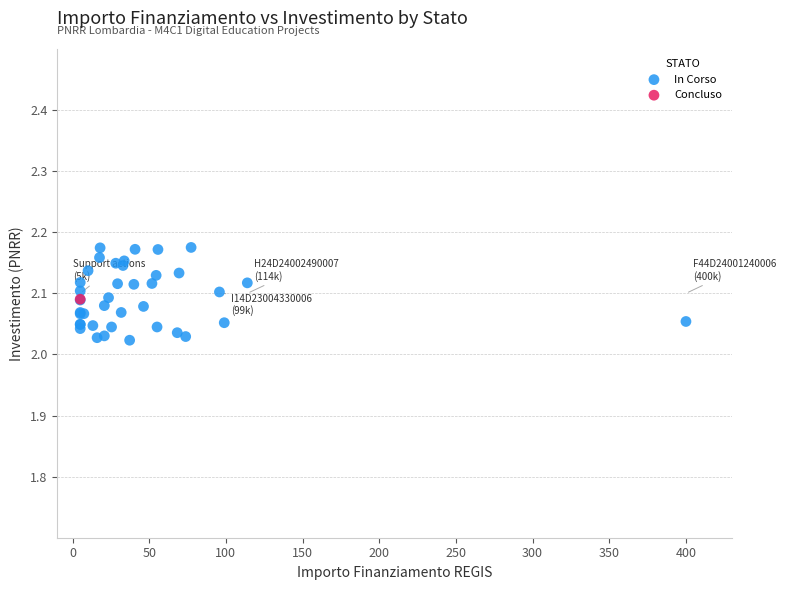

What are all the series names shown in the legend?

In Corso, Concluso